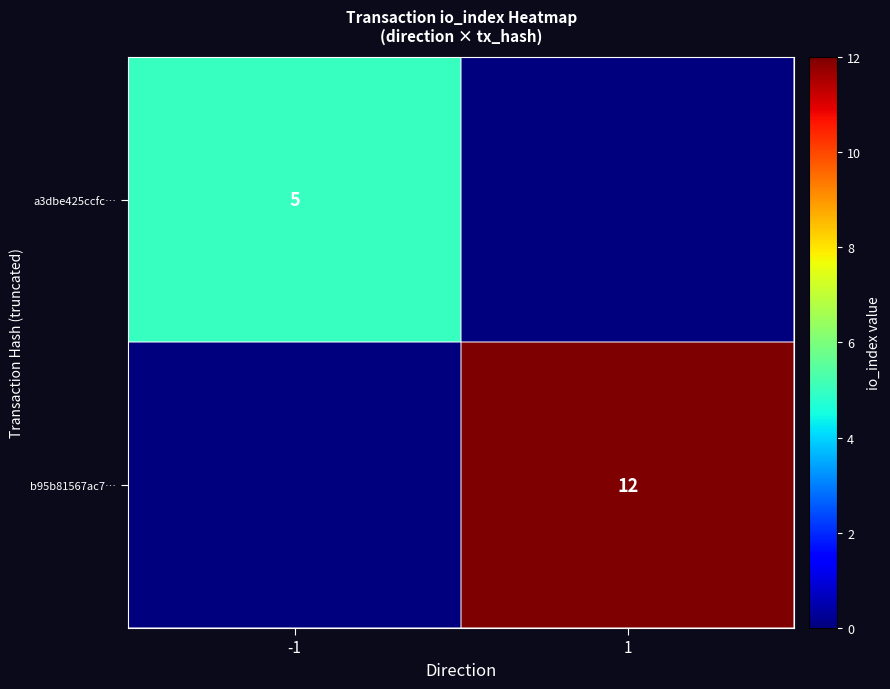

How many distinct data groups are displayed?

2